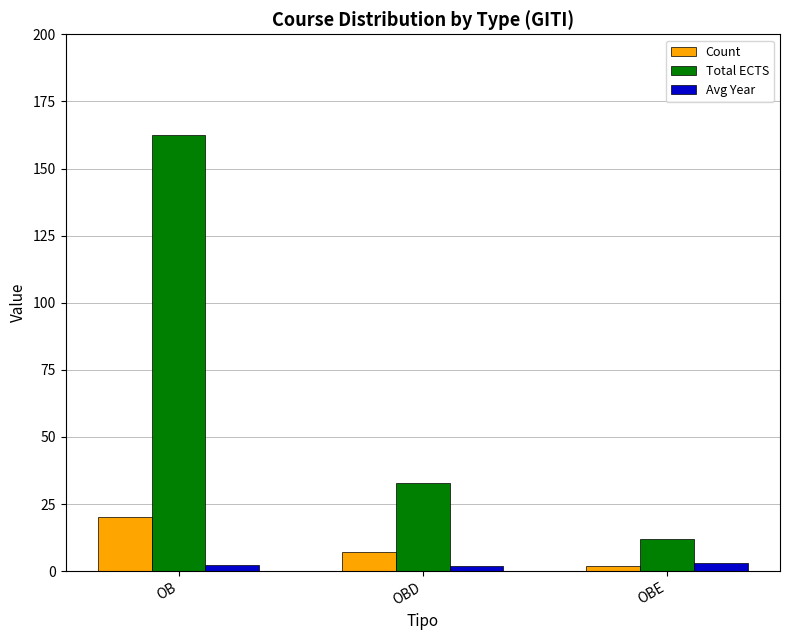

Is the value of Count at OB greater than the value of Avg Year at OB?

Yes